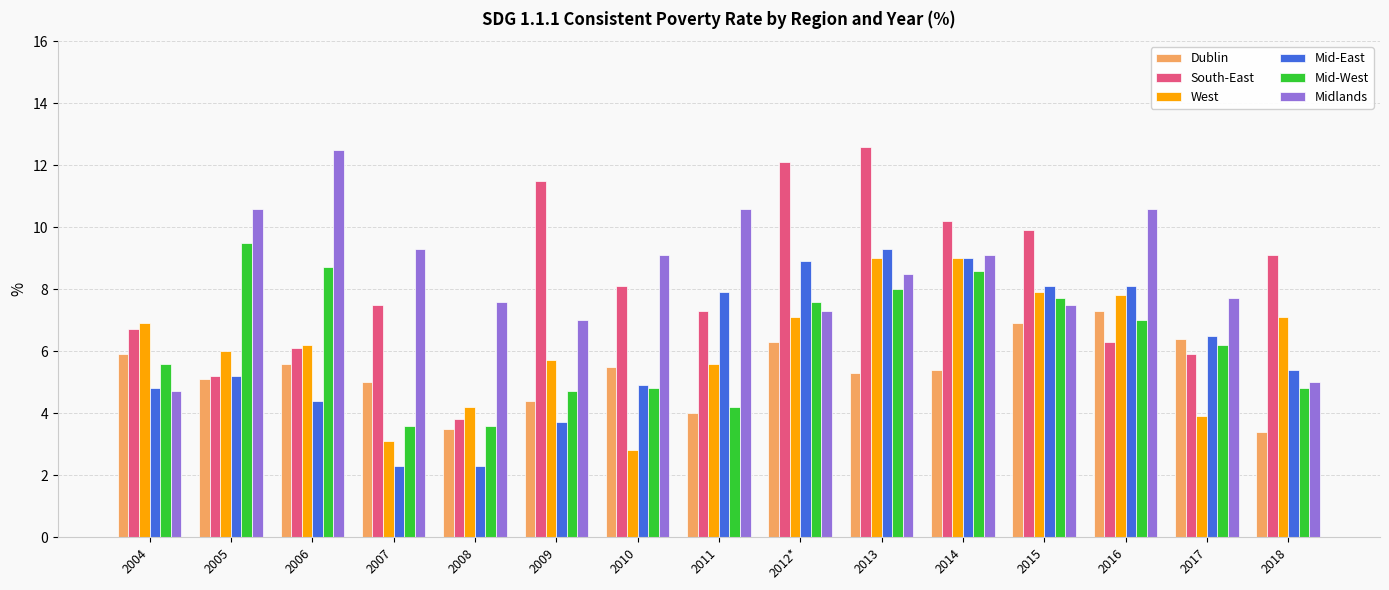

Between 2010 and 2016, which series saw the biggest shift?

West